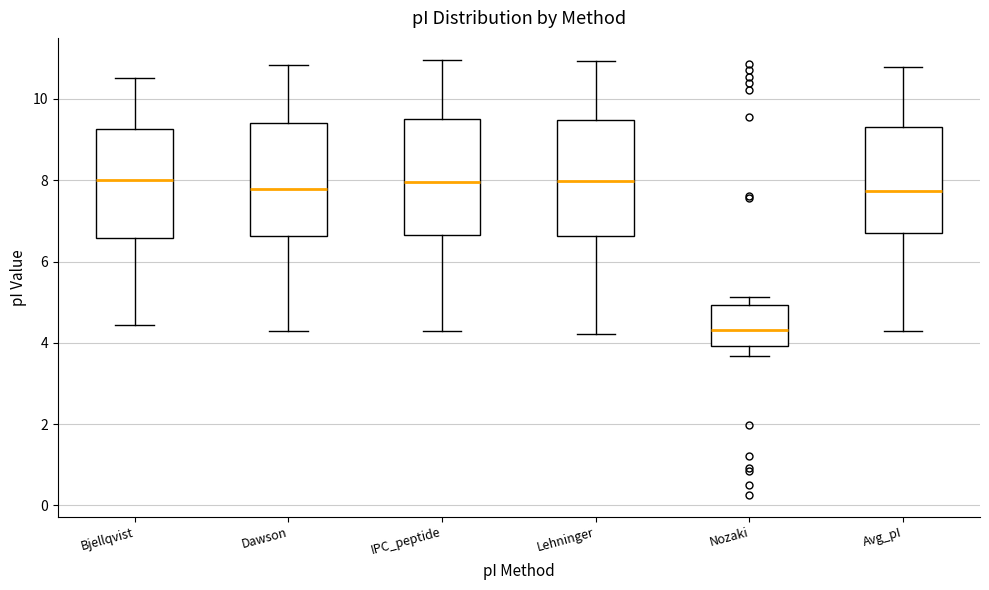

Where is the lower edge of the box for Lehninger on the y-axis? The values are not printed on the chart, so give them approximately, as read against the axis.

6.6